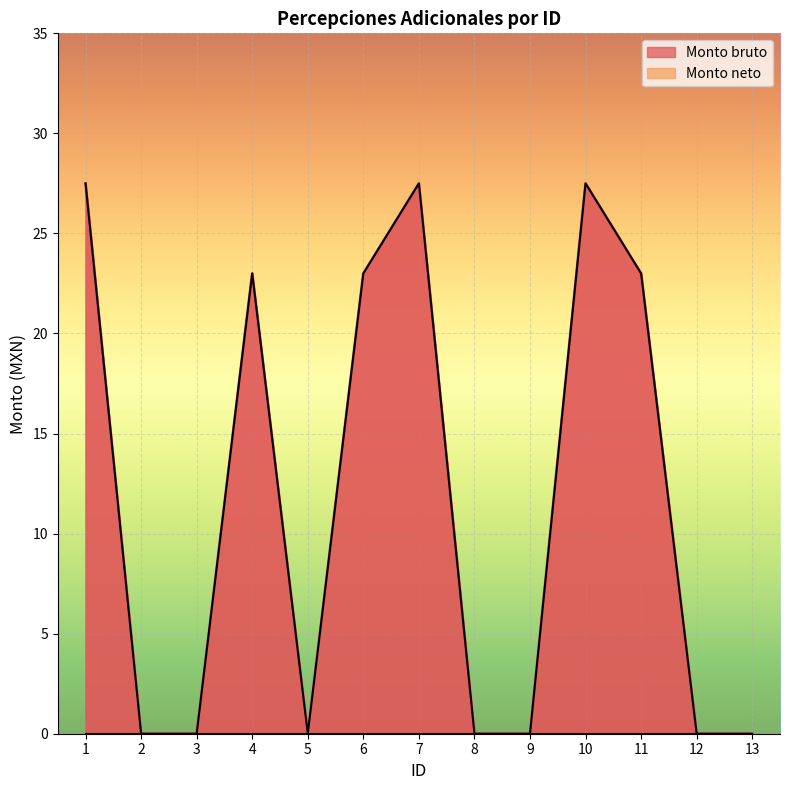

True or false: the data has more than 0 interior local peaks.

True